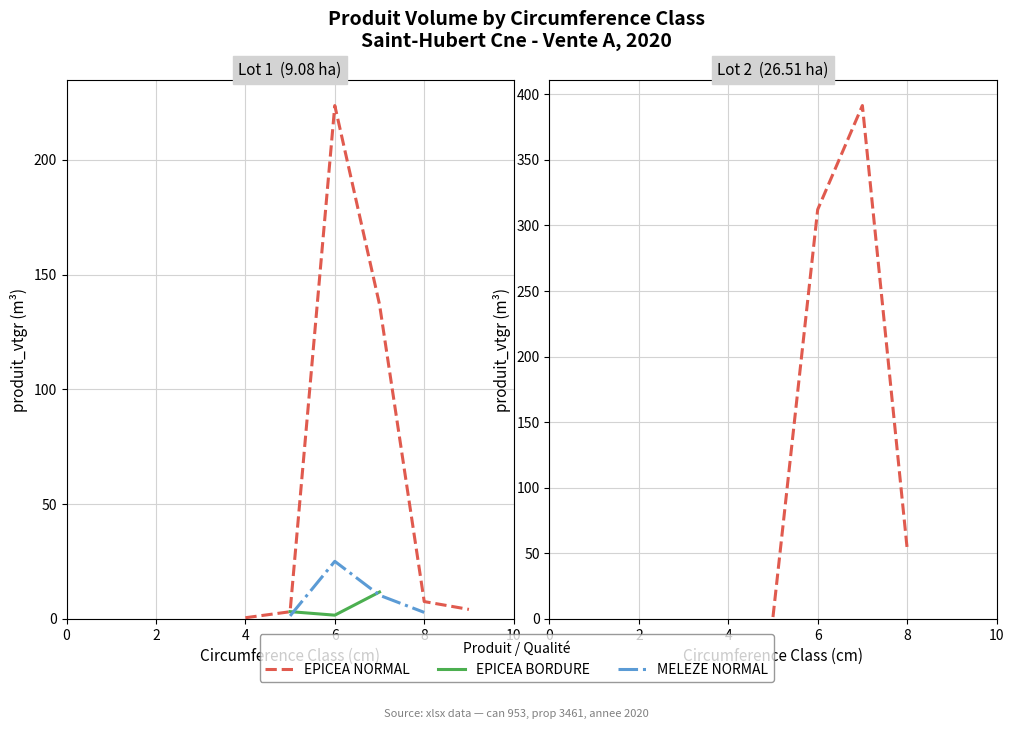

Count the number of data series in this chart.

3